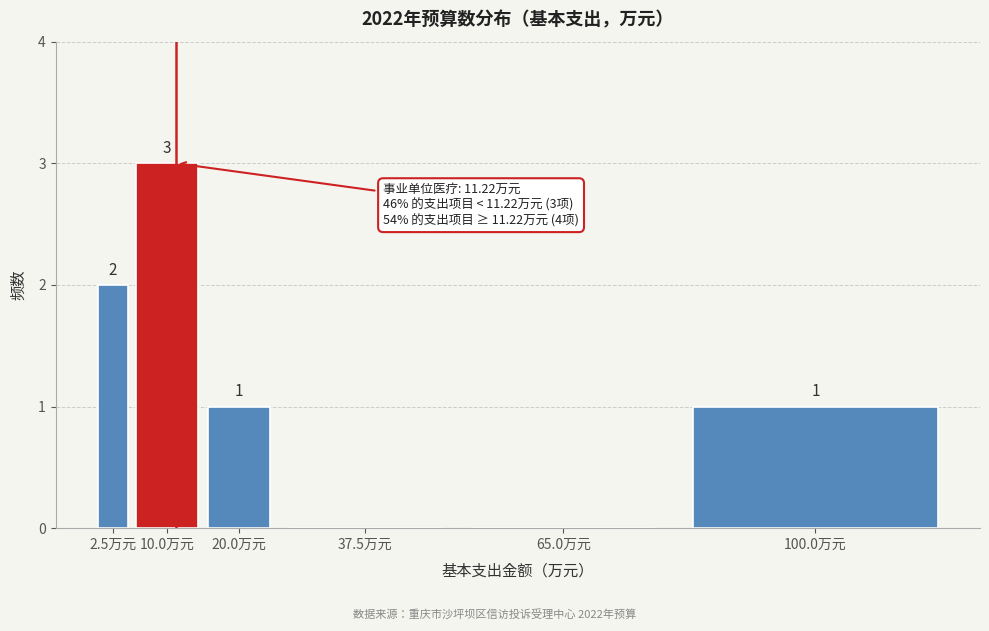

Reading right to left, list all the values displayed in this chart.

100.0万元=1	65.0万元=0	37.5万元=0	20.0万元=1	10.0万元=3	2.5万元=2